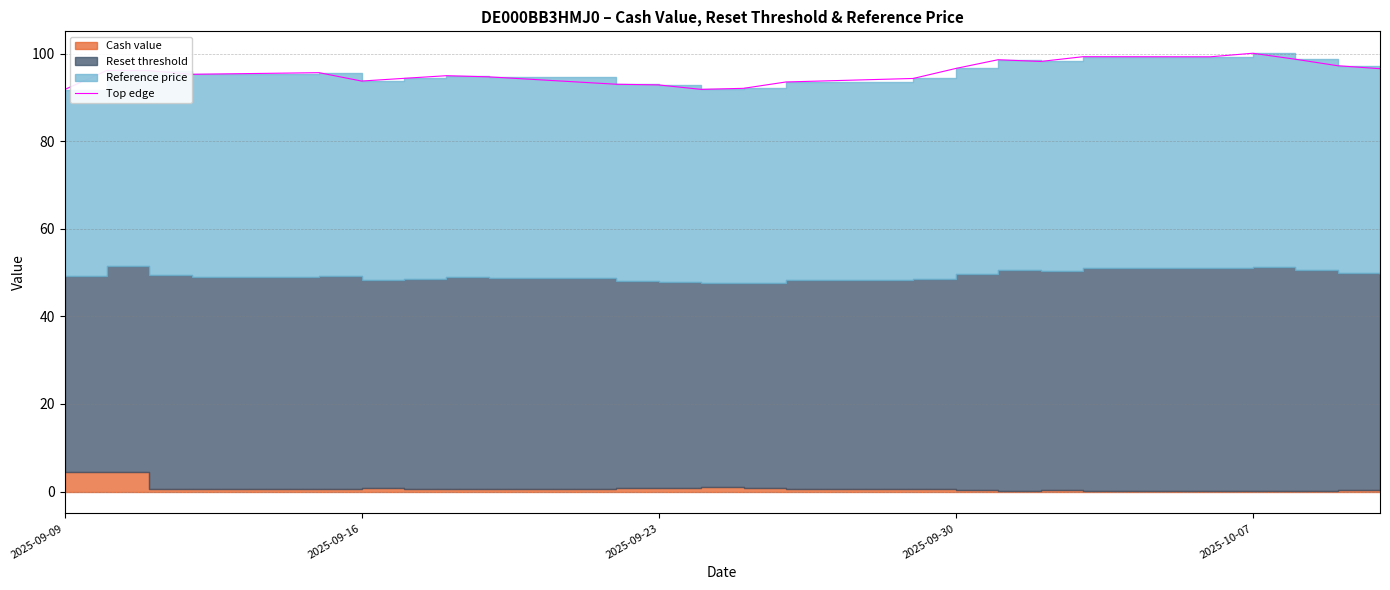

How many values are below 95?

11